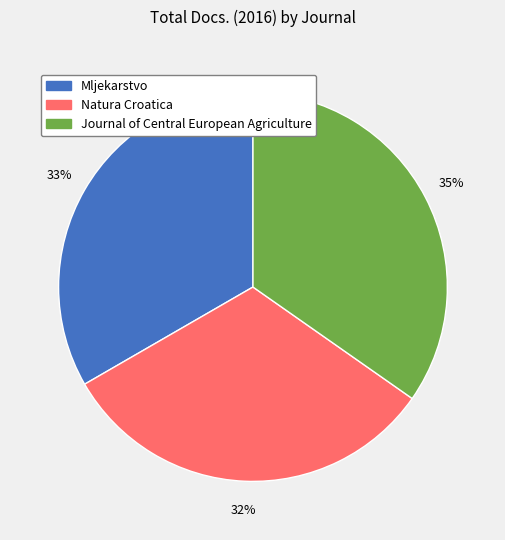

Rank the categories by value from lowest to highest.

Natura Croatica, Mljekarstvo, Journal of Central European Agriculture